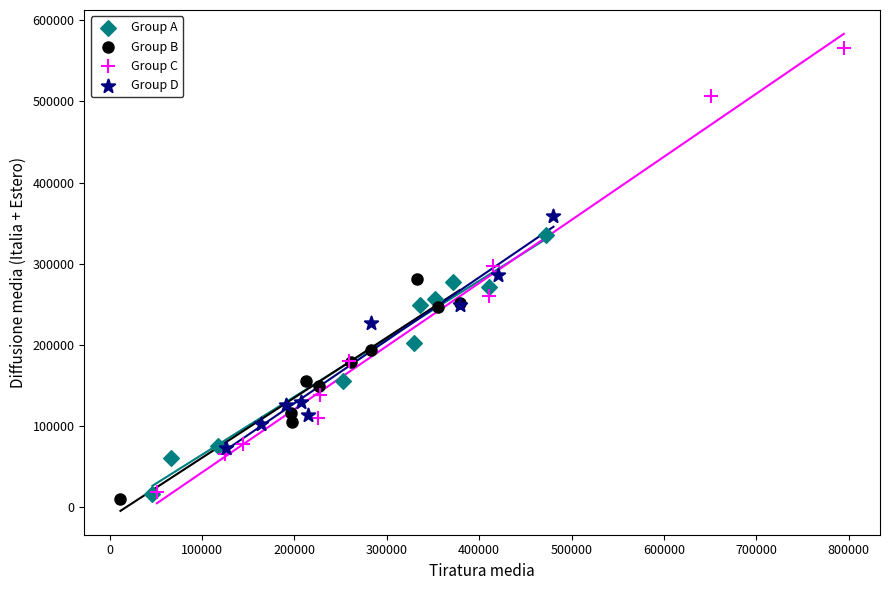

Which series has the largest Y range (max minus min)?

Group C